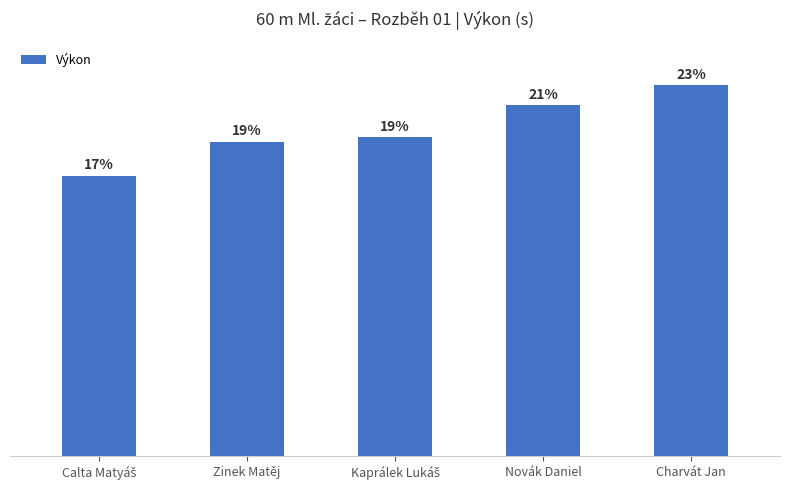

Are the bars horizontal?

No